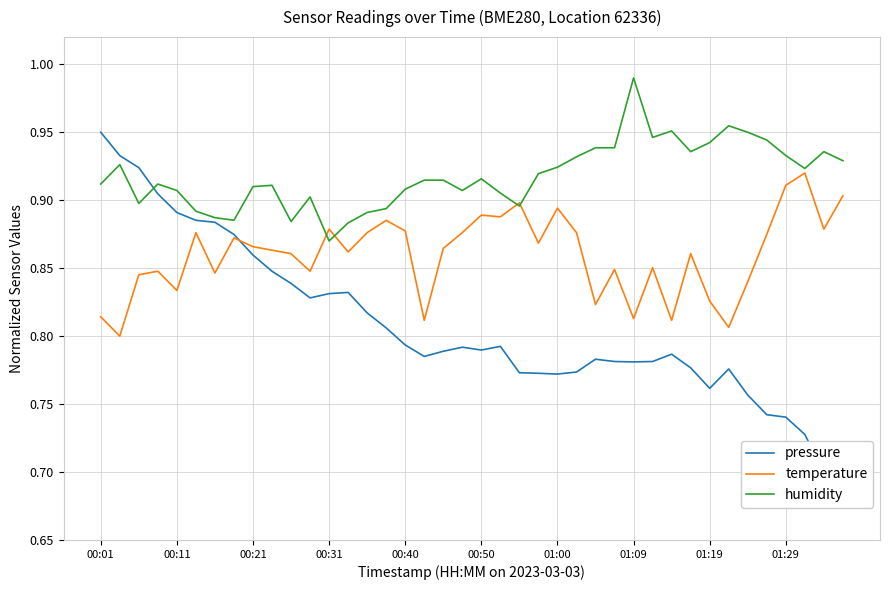

What is the label of the 7th point from the left?

01:00